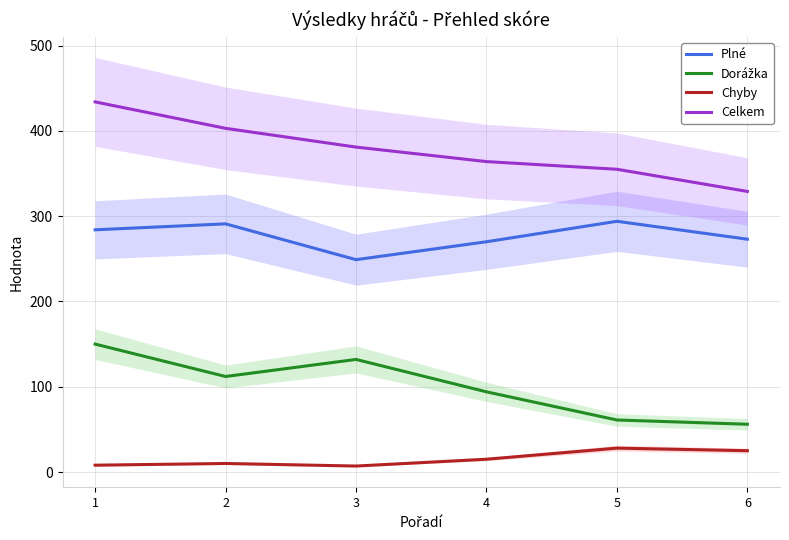

True or false: Celkem and Dorážka cross at least once.

False